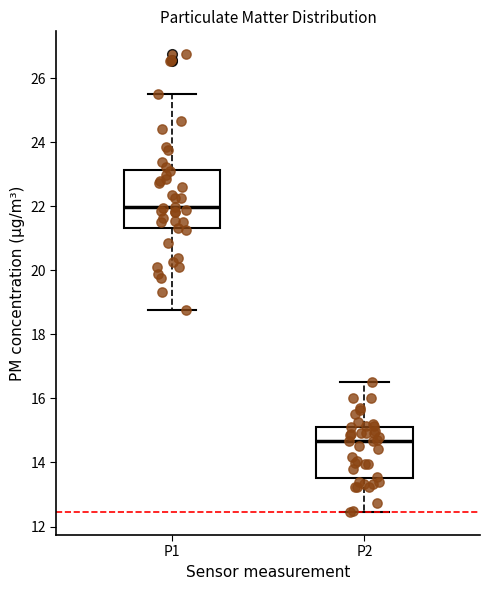

Reading left to right, transcribe this box plot: for each box, give where its median line is, the range the box spans, and where its two whiskers end, as read against the y-axis. The values are not printed on the chart, so give them approximately, as read against the axis.

P1: median 22.0, box 21.4 to 23.2, whiskers 18.8 to 25.6
P2: median 14.6, box 13.6 to 15.2, whiskers 12.4 to 16.6